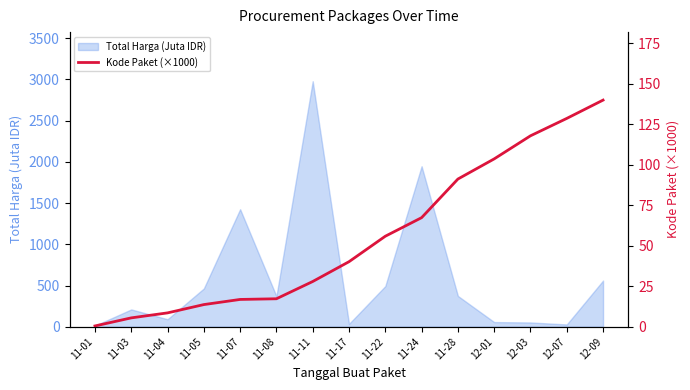

Reading left to right, transcribe all the data shown in this chart.

0.5	5.4	8.5	13.7	16.8	17.2	27.9	40.1	55.8	67.3	91.1	103.5	117.8	128.5	139.8